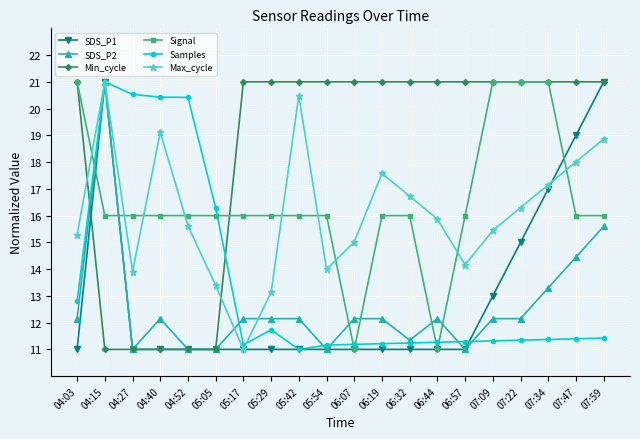

What is the difference between the SDS_P2 values at 07:22 and 07:34?

1.1